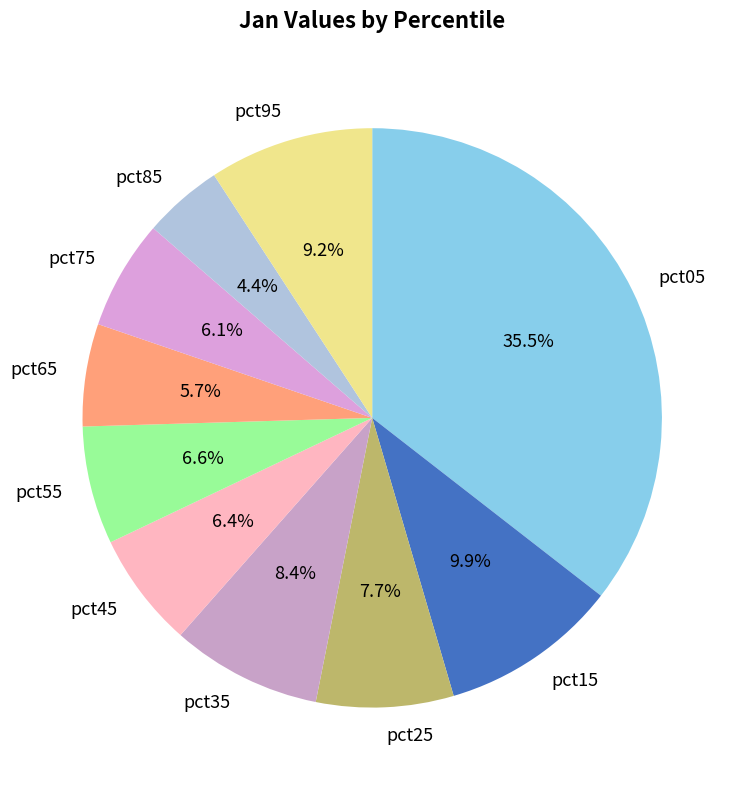

True or false: pct85 accounts for 4% of the total.

True